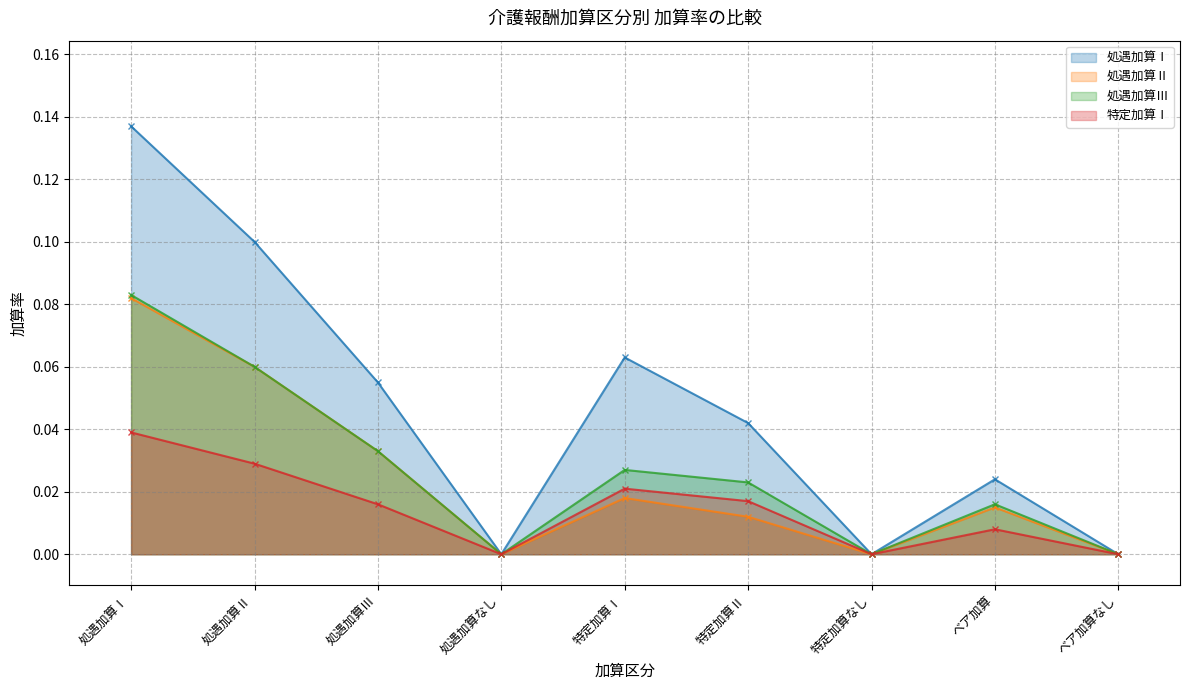

True or false: 処遇加算Ⅲ has a value of -0.1 at 処遇加算なし.

False